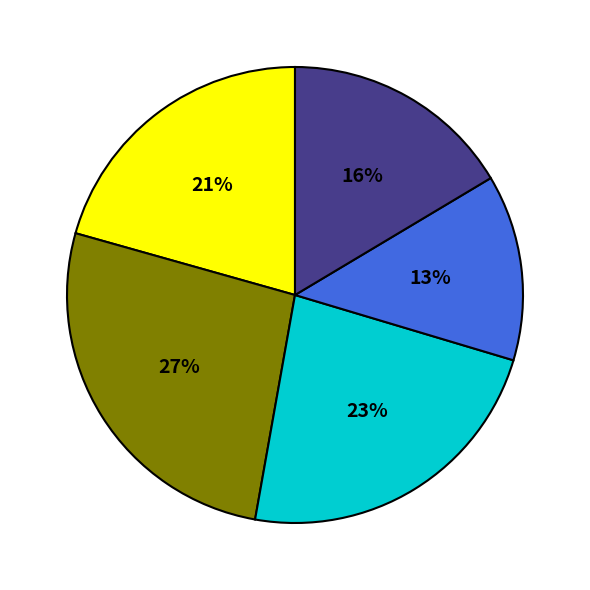

Is there any slice that represents more than half of the pie?

No